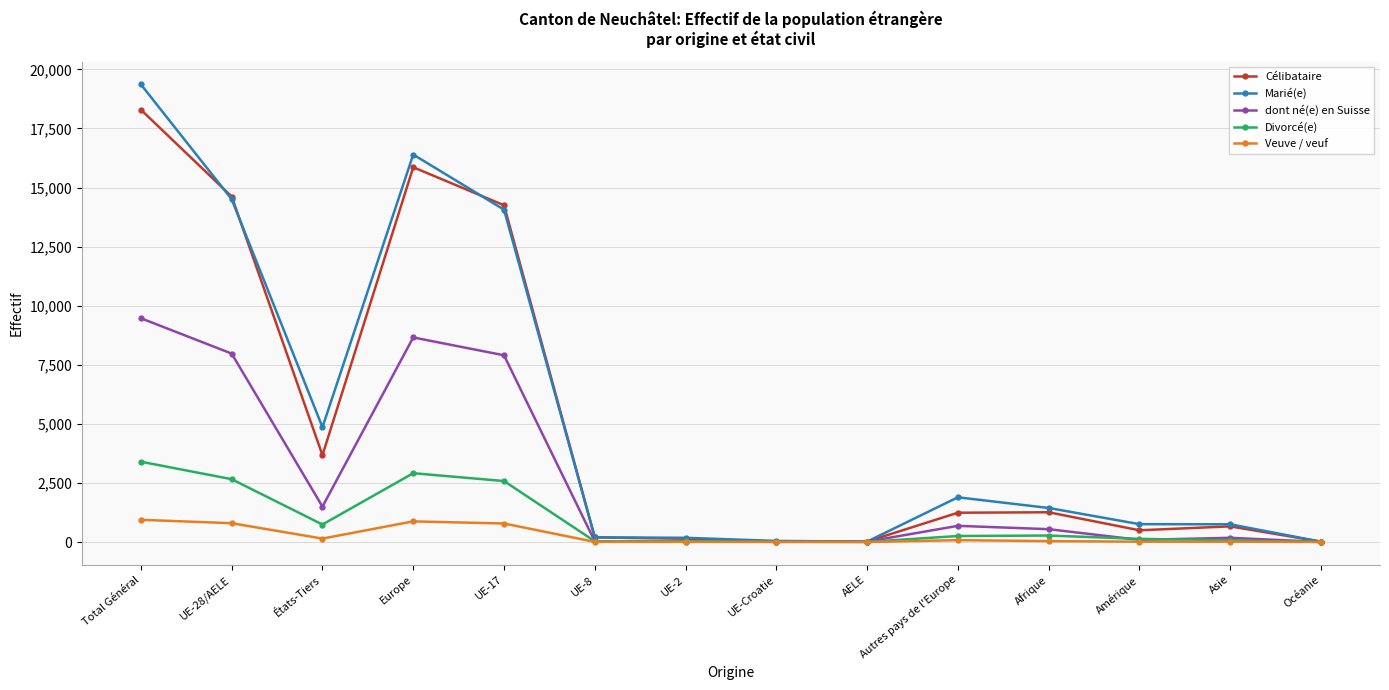

Which series changed the most between Europe and Afrique?

Marié(e)